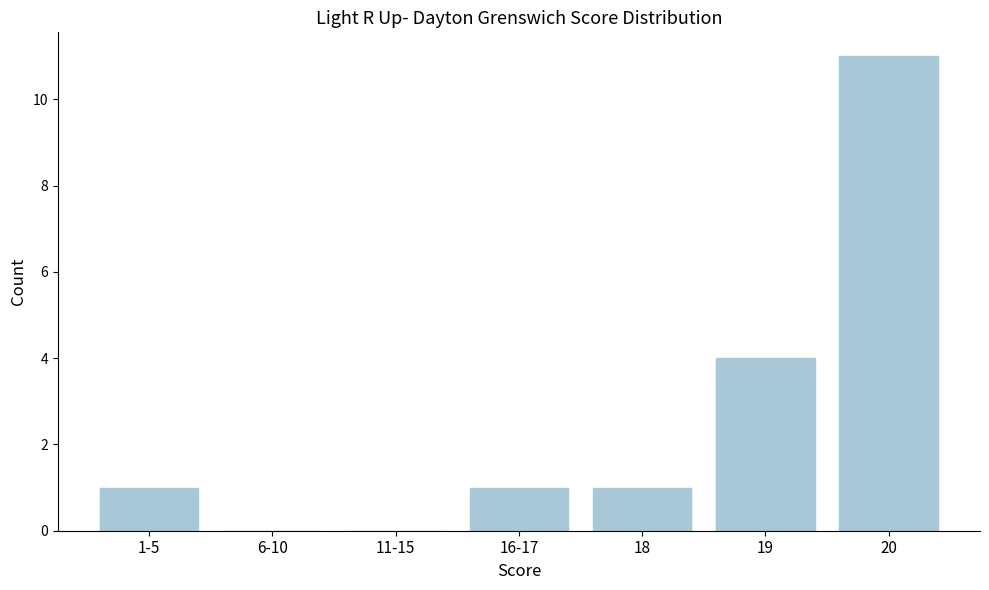

What is the change in value from 6-10 to 18?

+1